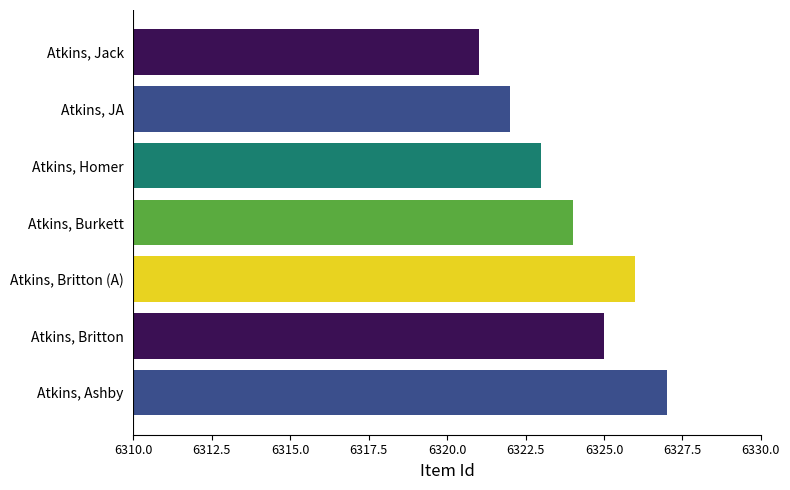

Does the chart contain stacked bars?

No